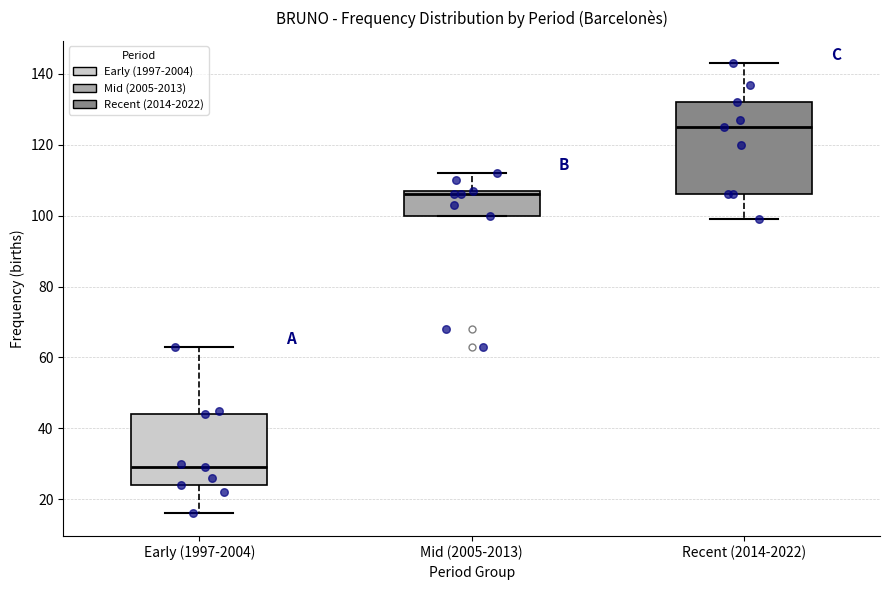

Which box is the tallest, from its lower edge to its upper edge?

Recent (2014-2022)